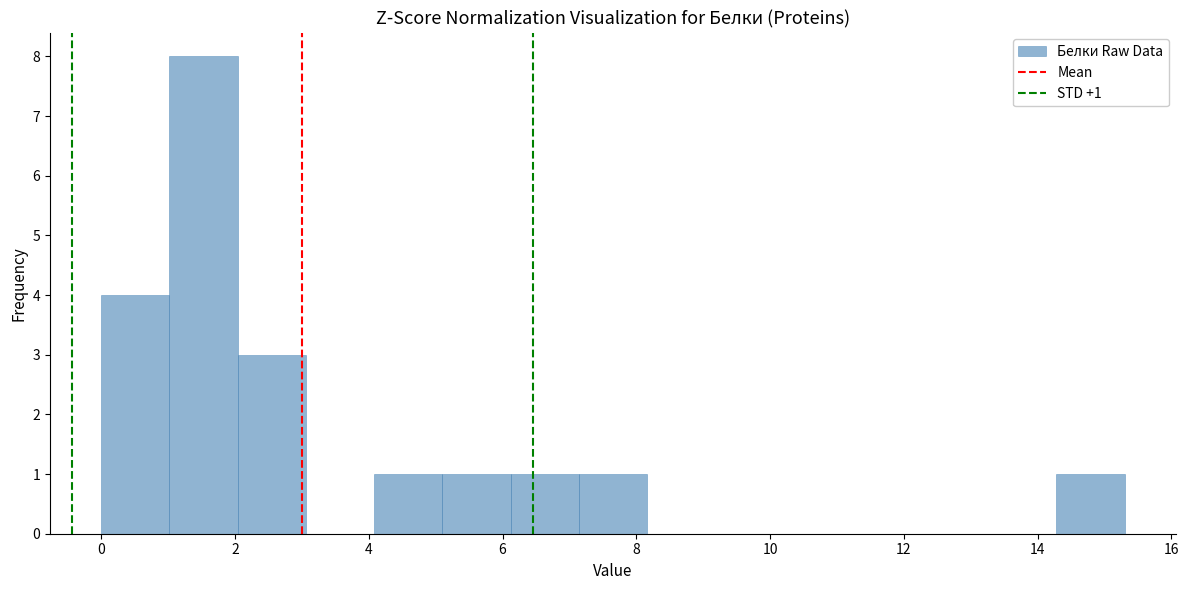

Which range on the x-axis has the tallest bar?

1.02 to 2.04